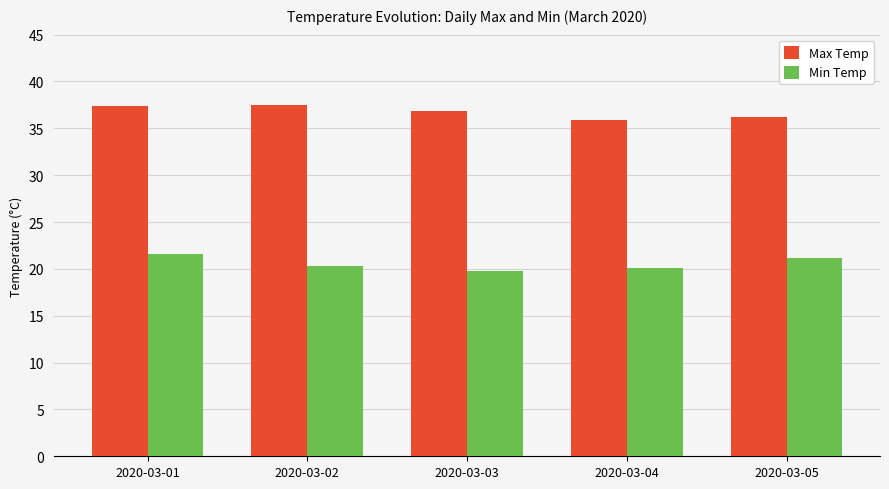

List the series in order of their peak value, highest first.

Max Temp, Min Temp